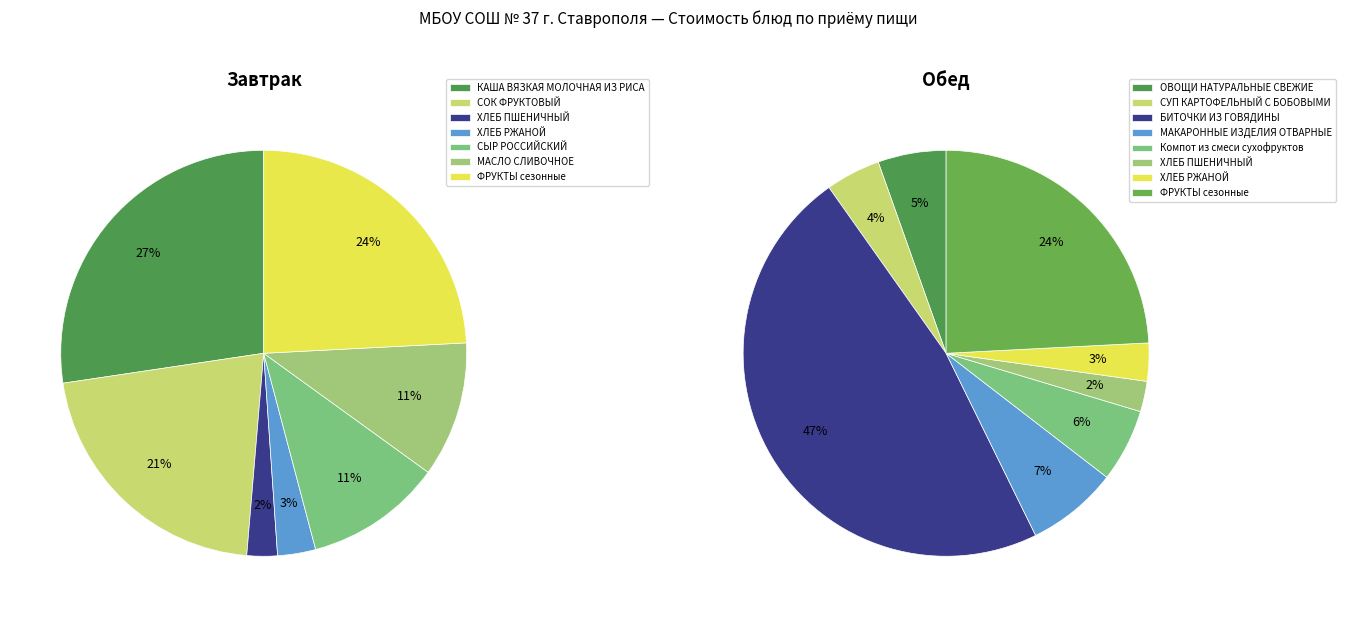

Is МАКАРОННЫЕ ИЗДЕЛИЯ ОТВАРНЫЕ the majority of the pie?

No